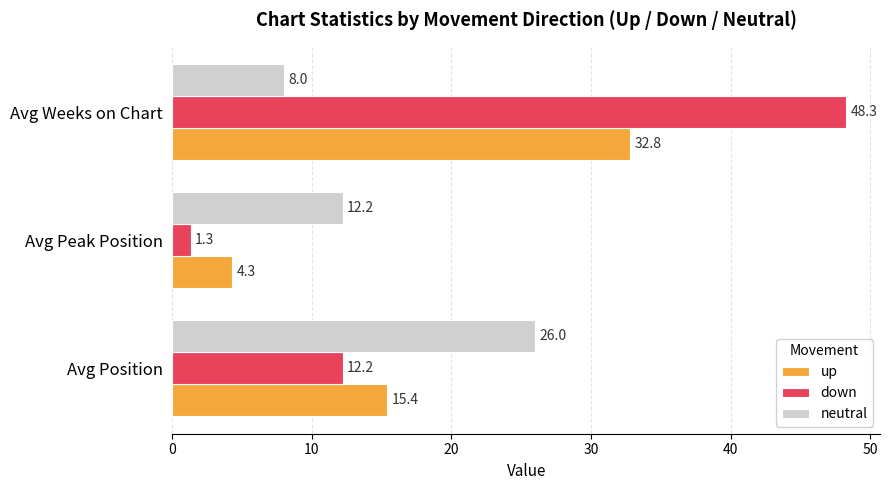

What are all the series names shown in the legend?

up, down, neutral